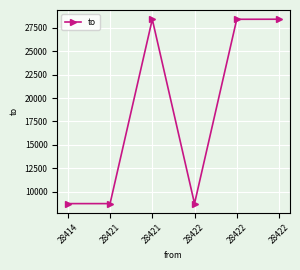

The chart shows a value of 8732 at 28422. True or false?

True